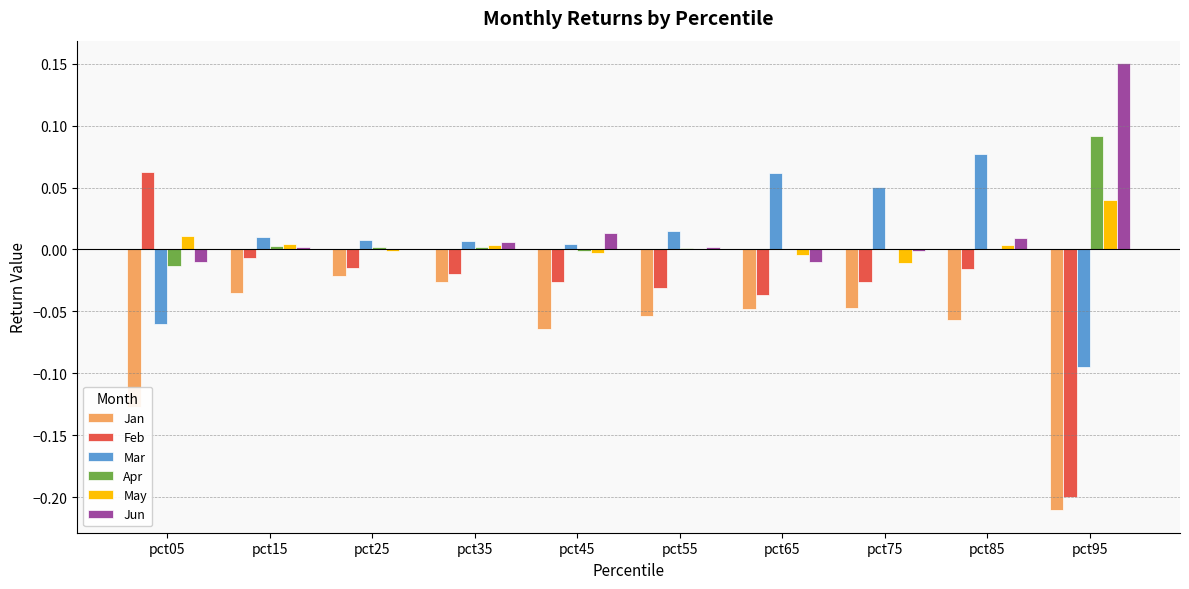

What is the sum of all Jan values?

-0.7